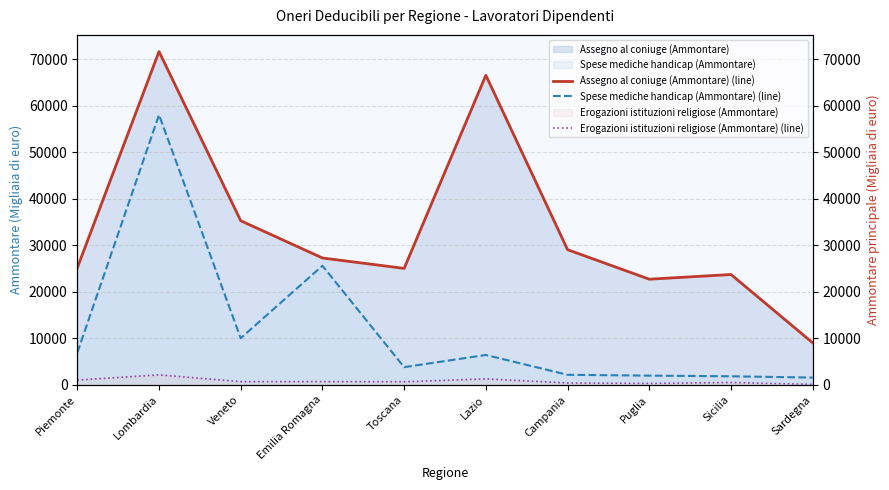

The value of Spese mediche handicap (Ammontare) (line) at Lazio is 3864. True or false?

False